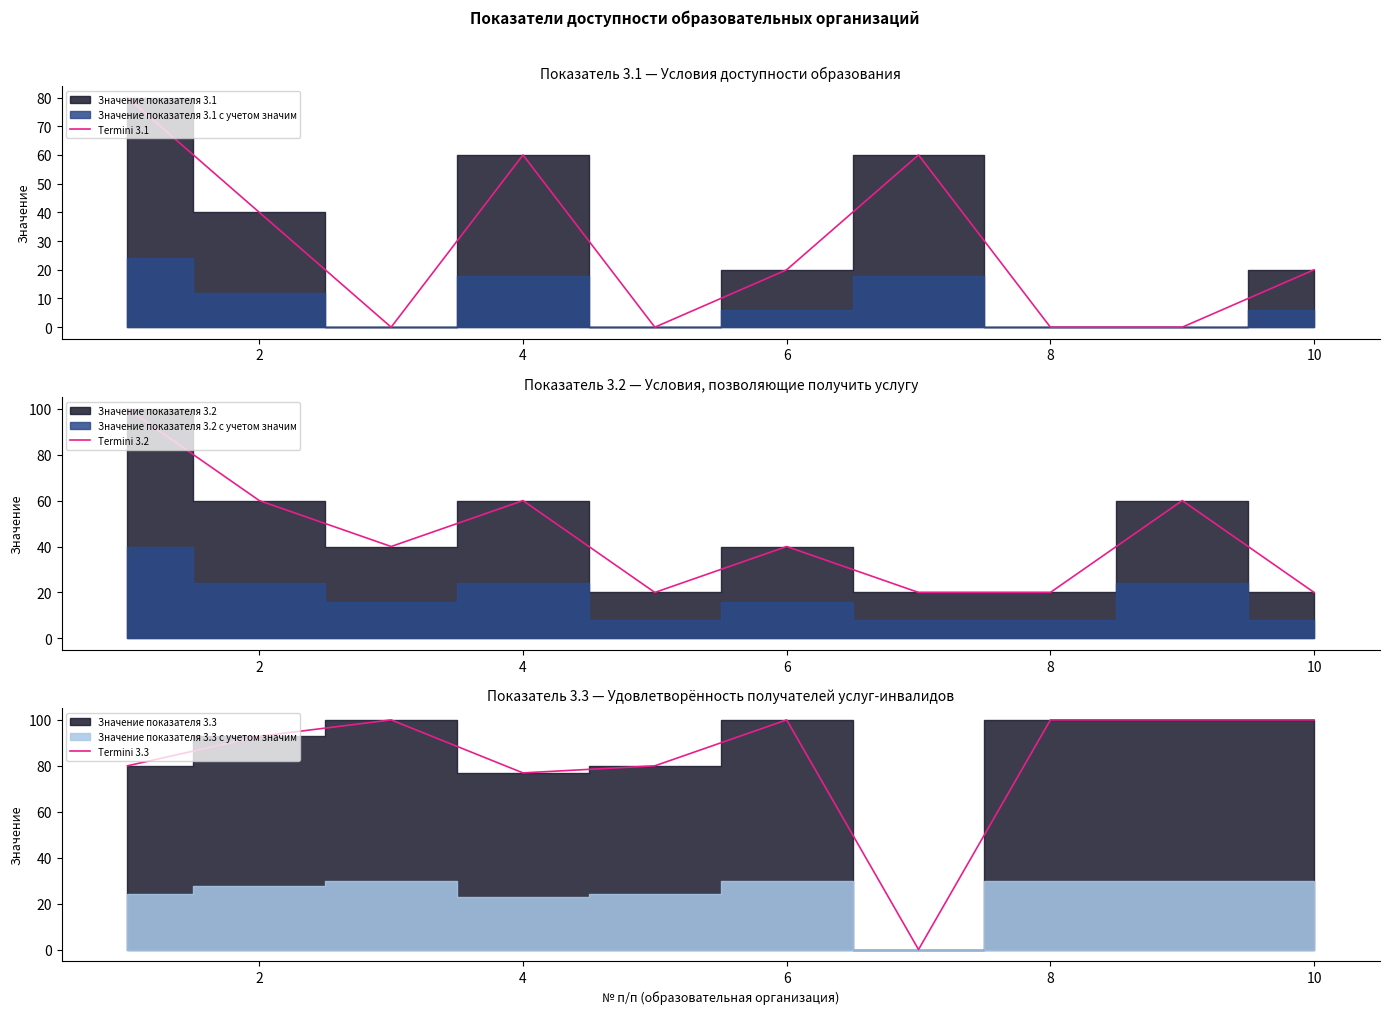

What is the lowest value of the Termini 3.2 series?

20